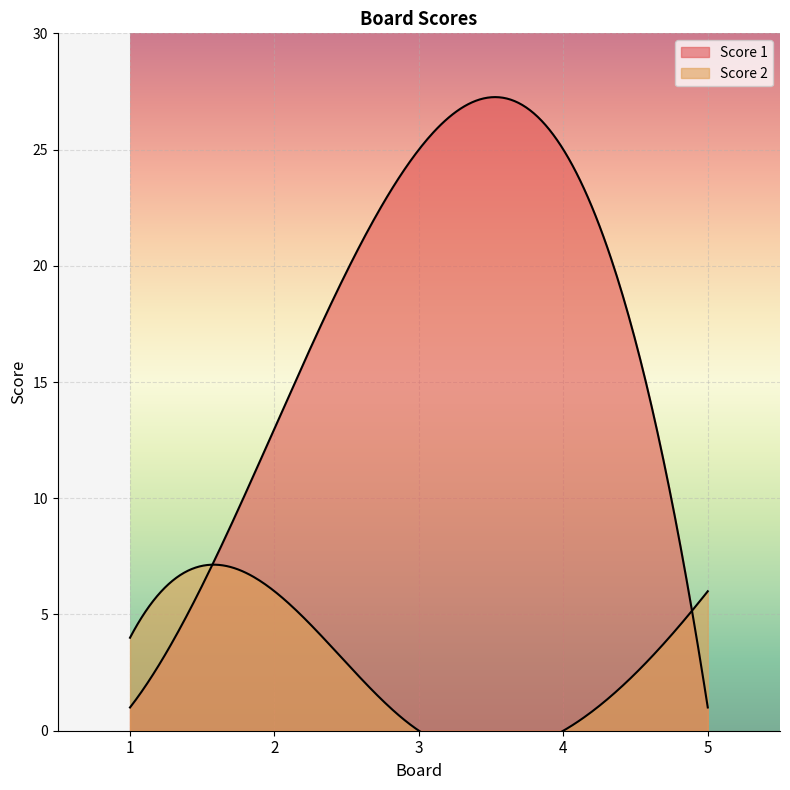

Rank the series by their average value, from lowest to highest.

Score 2, Score 1